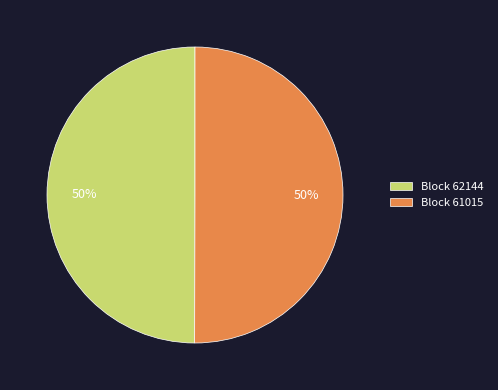

To the nearest percent, what is the difference between the largest and smallest slice percentages?

0%